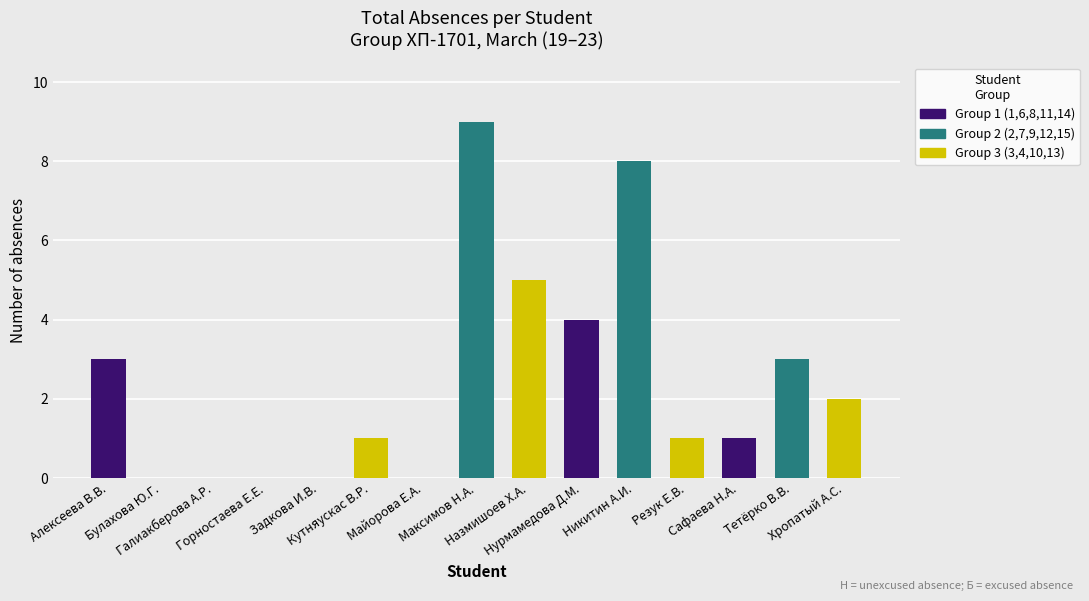

What is the sum of all values?

37